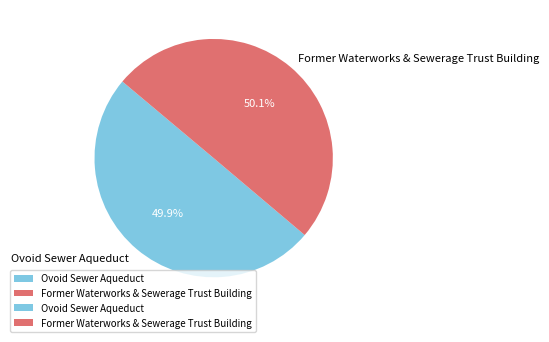

To the nearest percent, what percentage of the pie is Former Waterworks & Sewerage Trust Building?

50%